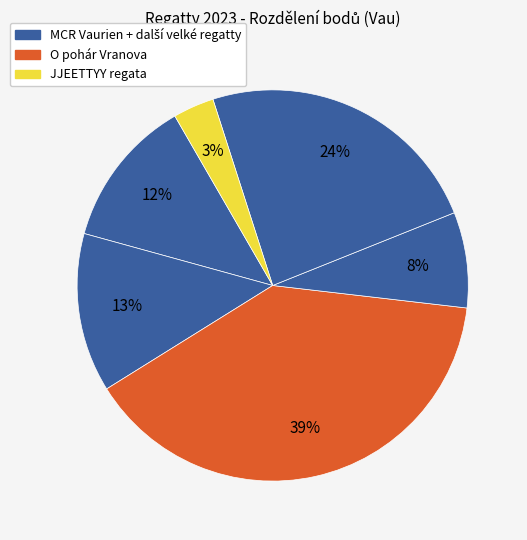

To the nearest percent, what is the difference between the largest and smallest slice percentages?

36%